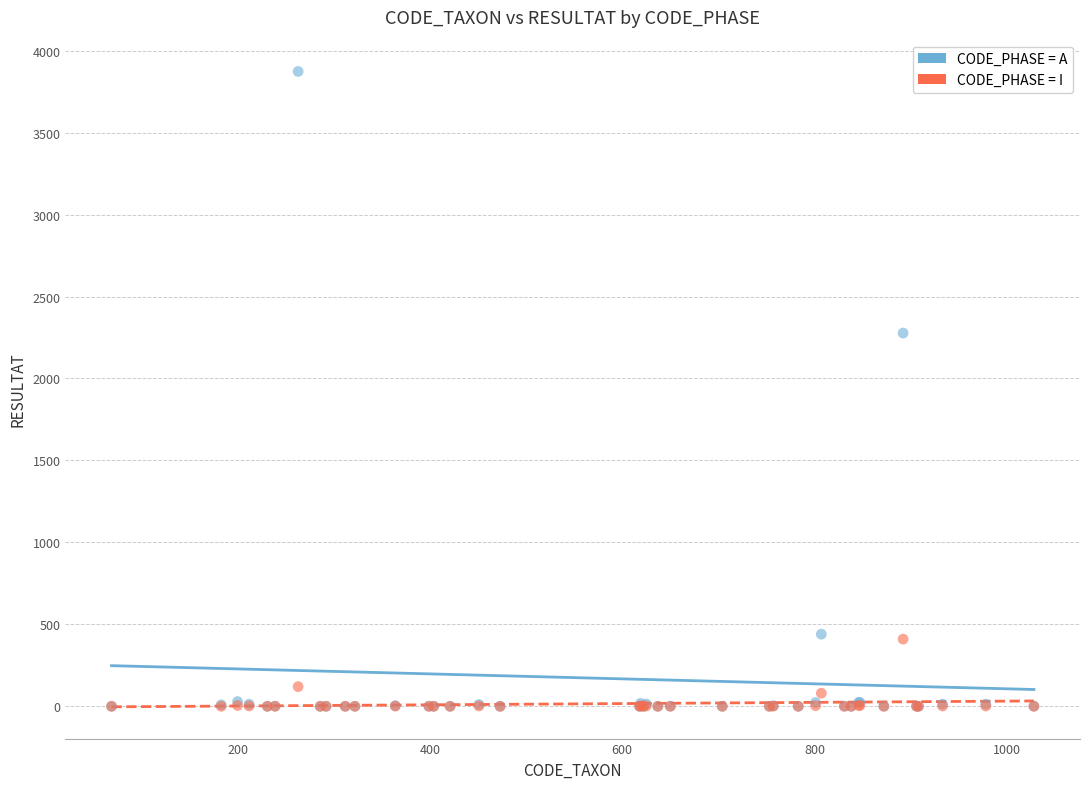

Across all series, what Y value is closest to 1936?

2277